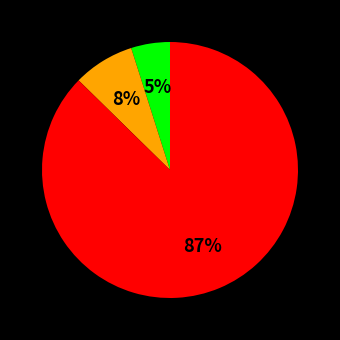

Does any single category account for the majority?

Yes